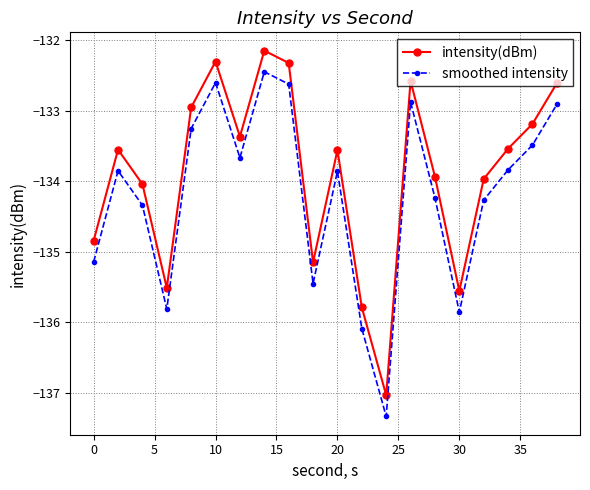

List the series in order of their peak value, lowest first.

smoothed intensity, intensity(dBm)